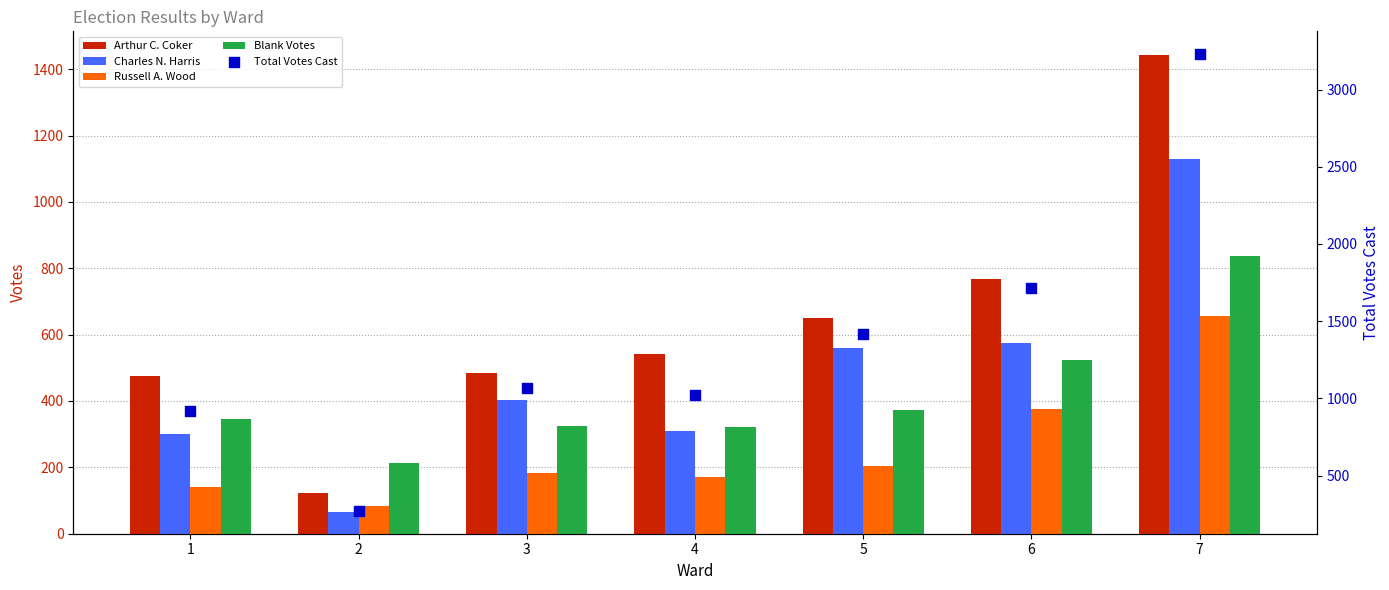

Which series has the largest total across all categories?

Total Votes Cast